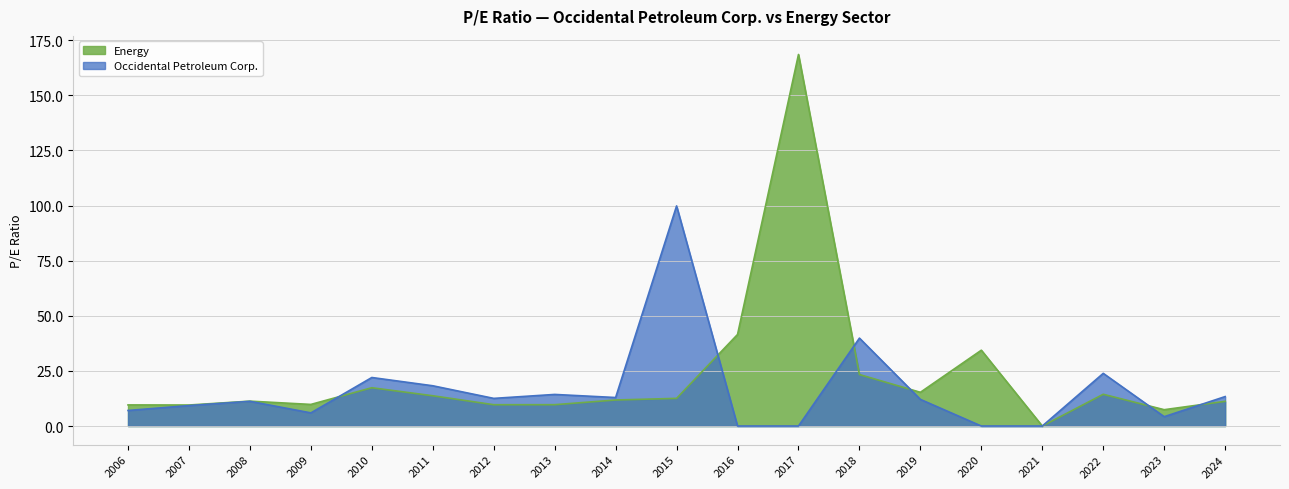

Which series has the largest total across all categories?

Energy